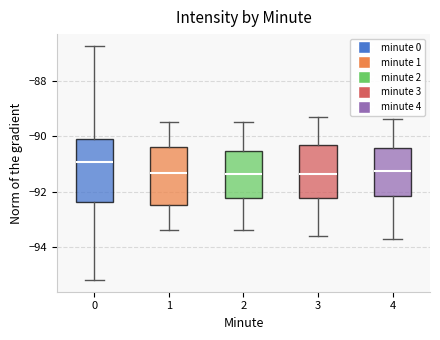

Reading left to right, read every box against the y-axis: the position of its median line, the range the box covers, and the ends of its whiskers. The values are not printed on the chart, so give them approximately, as read against the axis.

0: median -91.0, box -92.4 to -90.2, whiskers -95.2 to -86.8
1: median -91.4, box -92.4 to -90.4, whiskers -93.4 to -89.4
2: median -91.4, box -92.2 to -90.6, whiskers -93.4 to -89.4
3: median -91.4, box -92.2 to -90.4, whiskers -93.6 to -89.2
4: median -91.2, box -92.2 to -90.4, whiskers -93.6 to -89.4